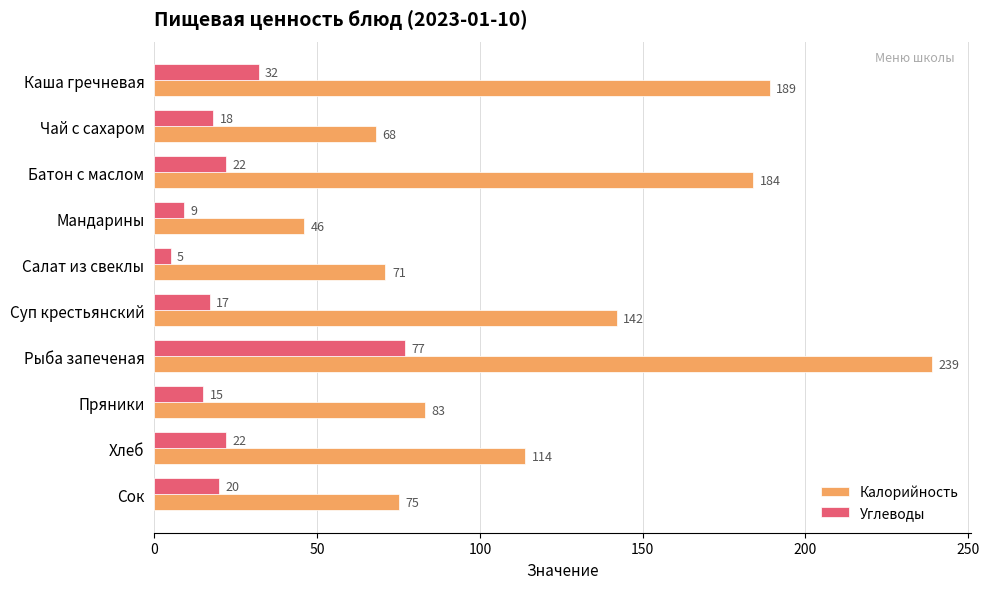

Which series has the widest spread of values?

Калорийность